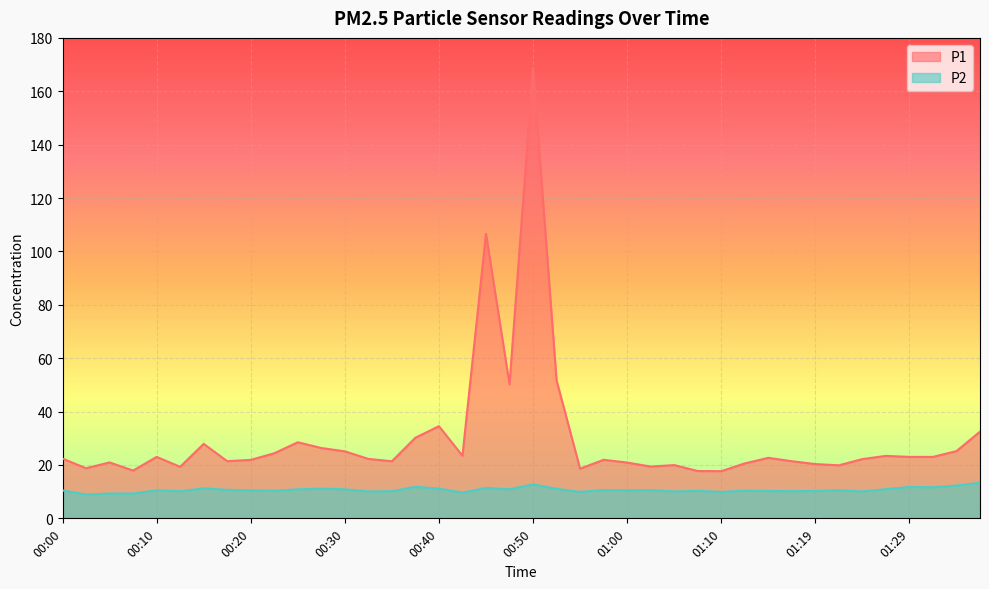

How many data points in P1 are less than 22?

18